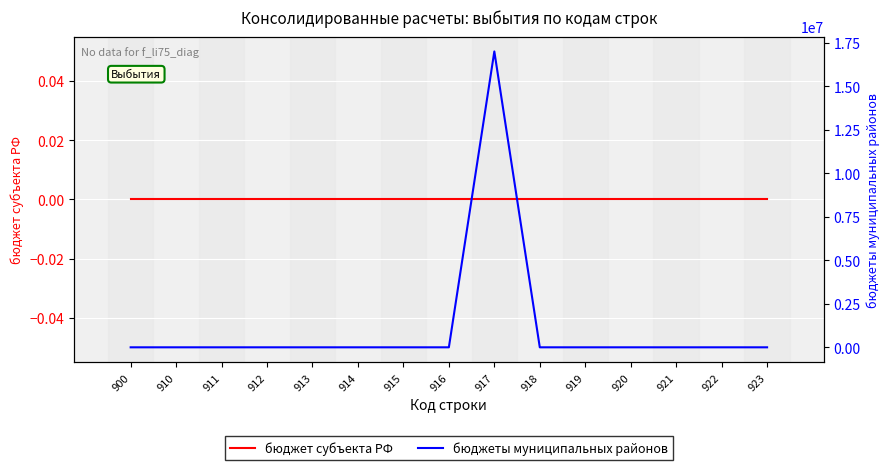

What is the difference between the maximum and second lowest values in the бюджеты муниципальных районов series?

17014400